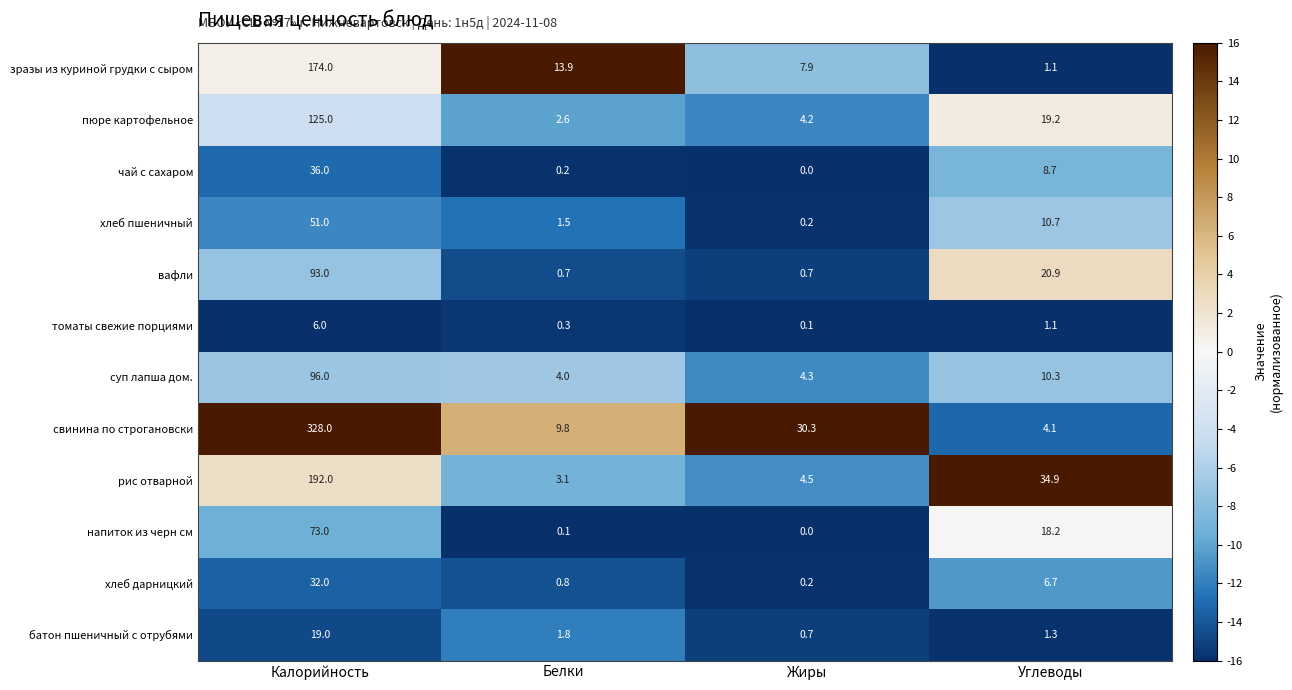

What is the sum of all хлеб пшеничный values?

63.4